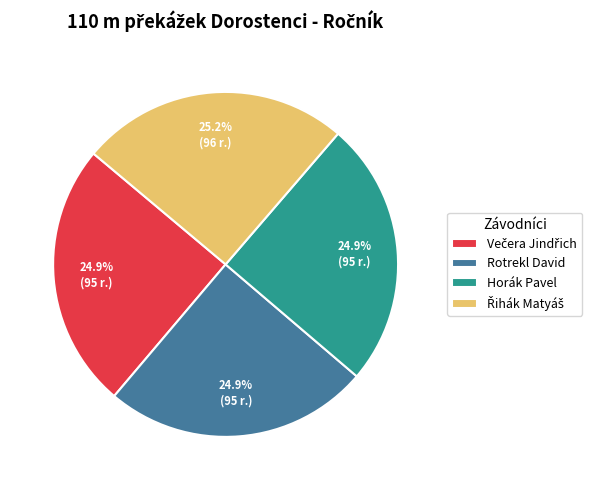

Does any single category account for the majority?

No